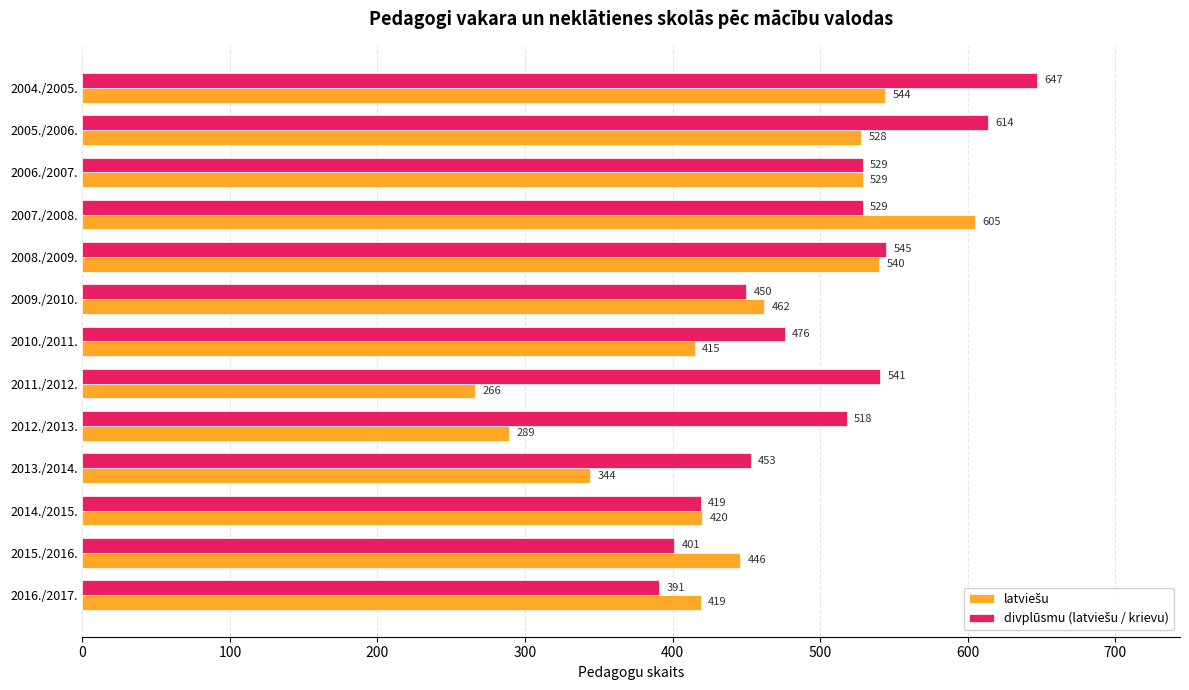

Which category has the highest value across all series?

2004./2005.